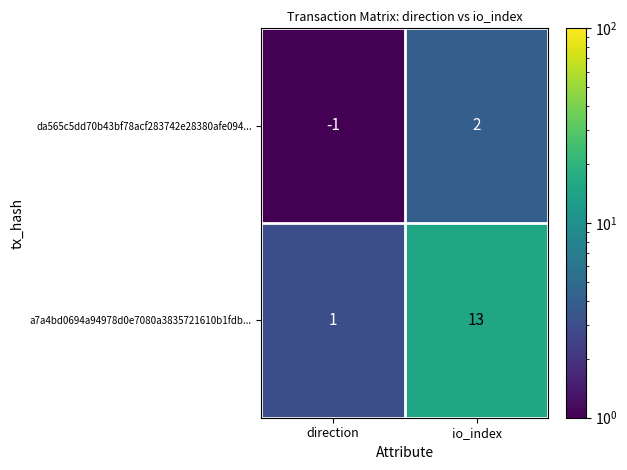

List the series in order of their overall mean, lowest first.

da565c5dd70b43bf78acf283742e28380afe094..., a7a4bd0694a94978d0e7080a3835721610b1fdb...